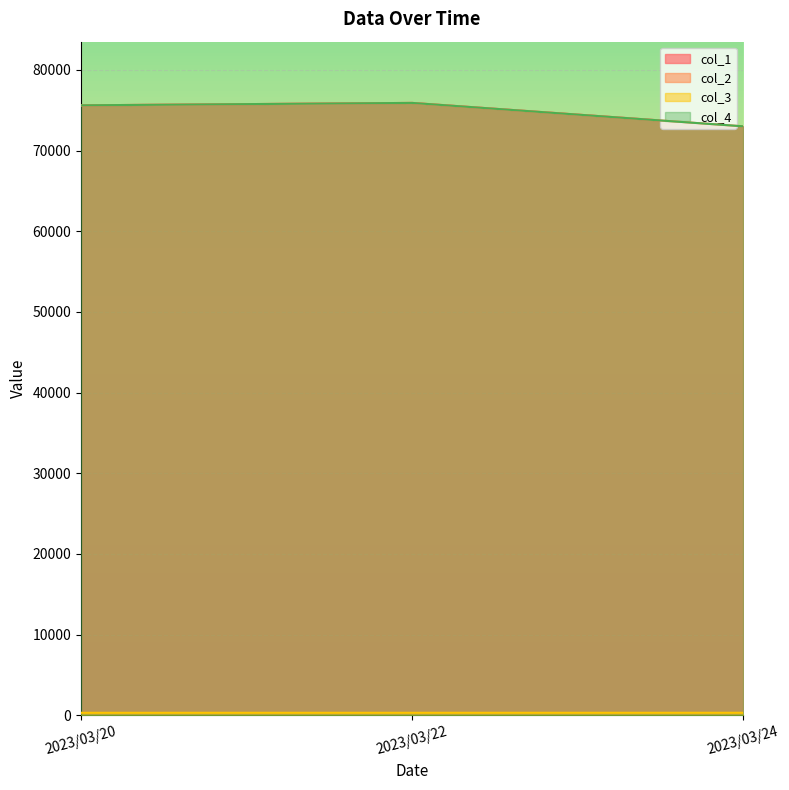

Reading left to right, list all the values displayed in this chart.

col_1: 2023/03/20=75600	2023/03/22=75900	2023/03/24=73000
col_2: 2023/03/20=75600	2023/03/22=75900	2023/03/24=73000
col_3: 2023/03/20=320	2023/03/22=322	2023/03/24=324
col_4: 2023/03/20=75600	2023/03/22=75900	2023/03/24=73000